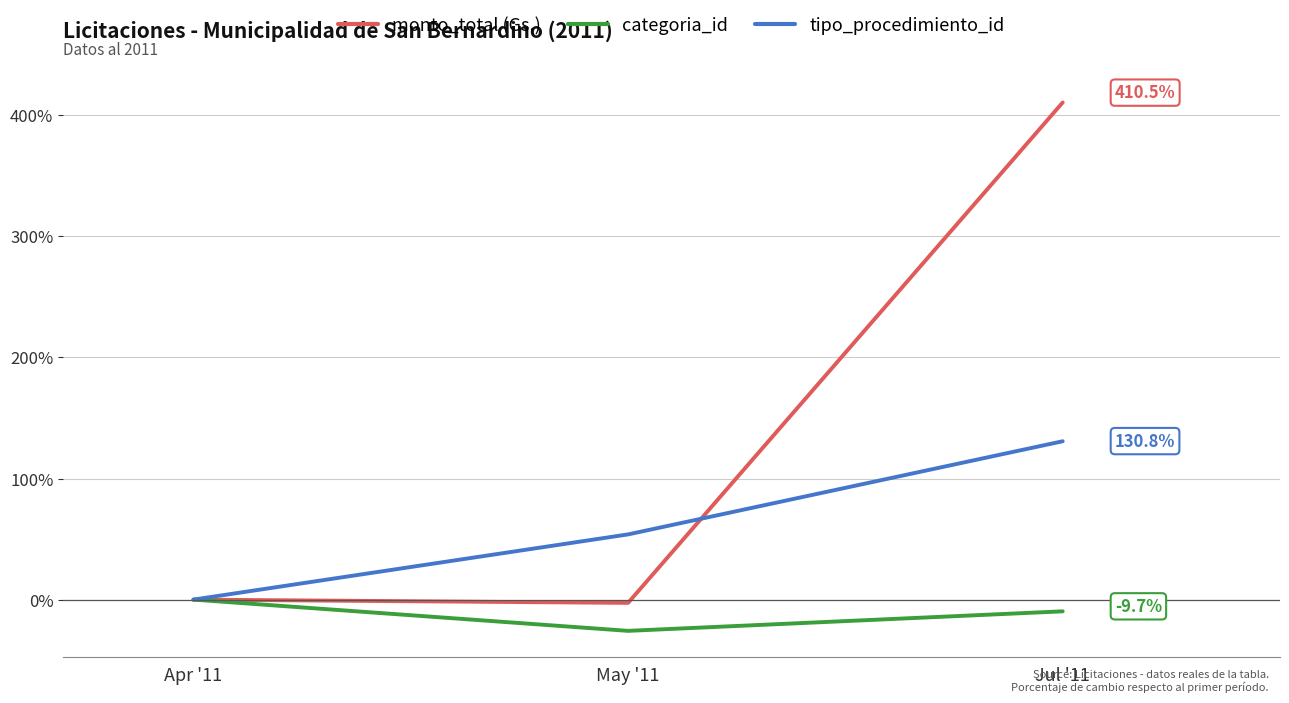

What is the greatest value displayed?

410.5